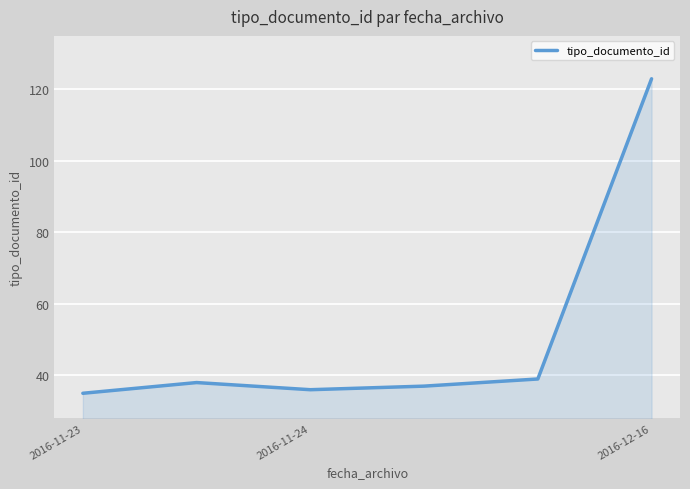

Reading left to right, extract all data points from this chart.

35	38	36	37	39	123